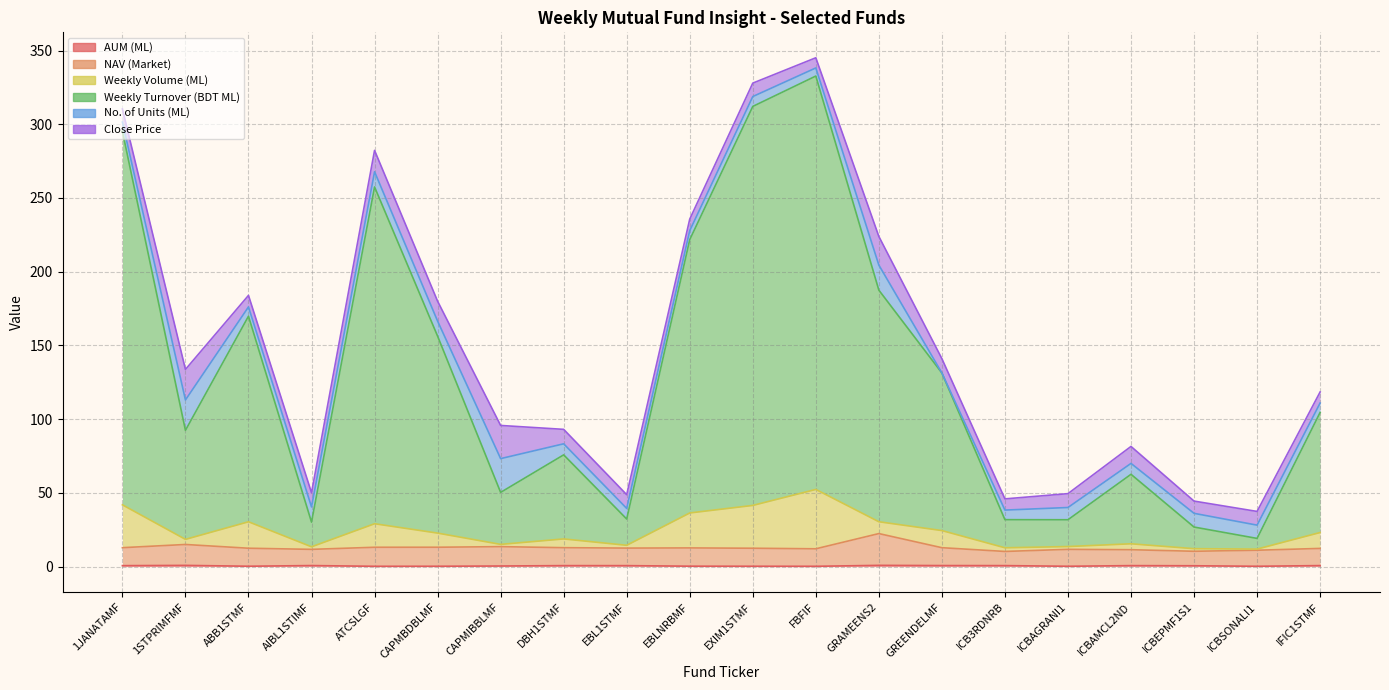

In AUM (ML), how many points are higher than both neighbors (excluding endpoints)?

5